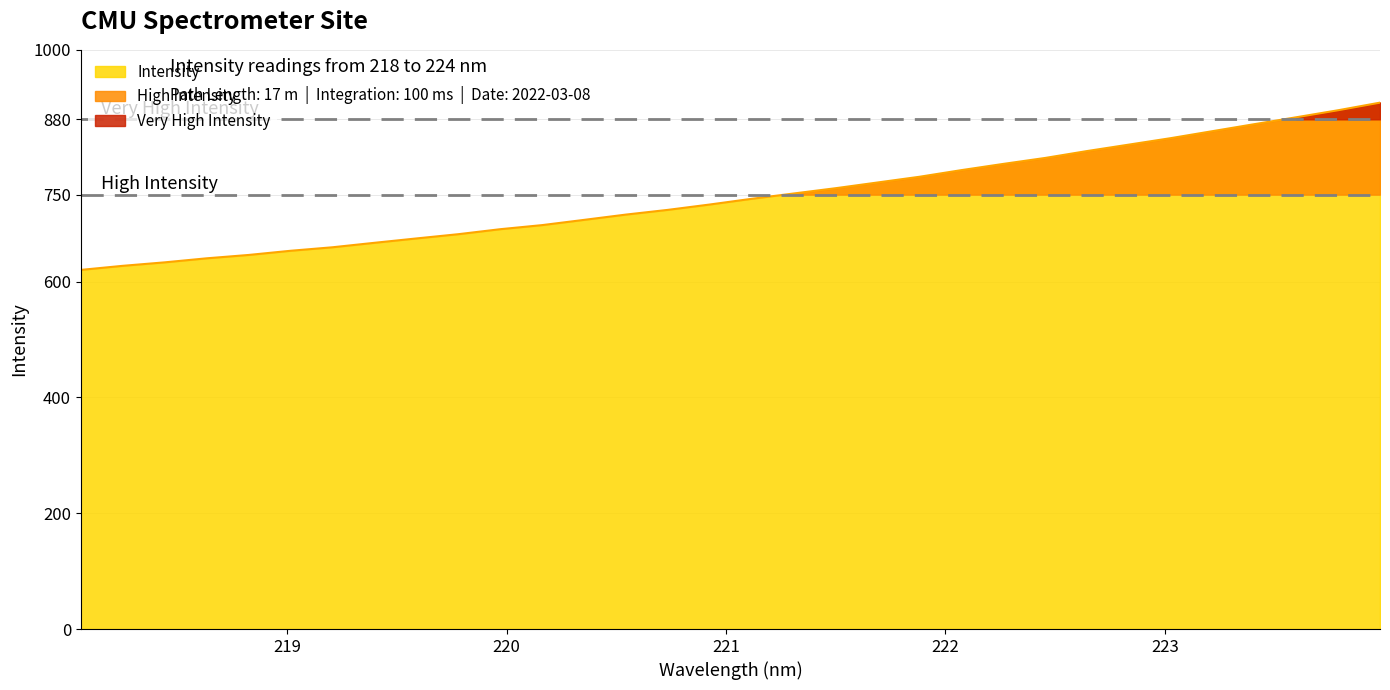

Reading left to right, list all the values displayed in this chart.

218.0596=620.0	218.2508=627.1	218.442=633.1	218.6332=640.0	218.8244=645.8	219.0156=653.1	219.2067=659.1	219.3979=666.8	219.589=674.3	219.7801=681.7	219.9712=690.3	220.1623=697.4	220.3533=706.4	220.5444=715.6	220.7354=723.7	220.9264=733.0	221.1174=742.8	221.3083=752.0	221.4993=761.1	221.6902=770.9	221.8812=780.8	222.0721=792.3	222.263=803.0	222.4538=813.3	222.6447=825.2	222.8355=836.3	223.0264=847.5	223.2172=859.6	223.408=871.7	223.5987=883.6	223.7895=895.7	223.9802=908.8